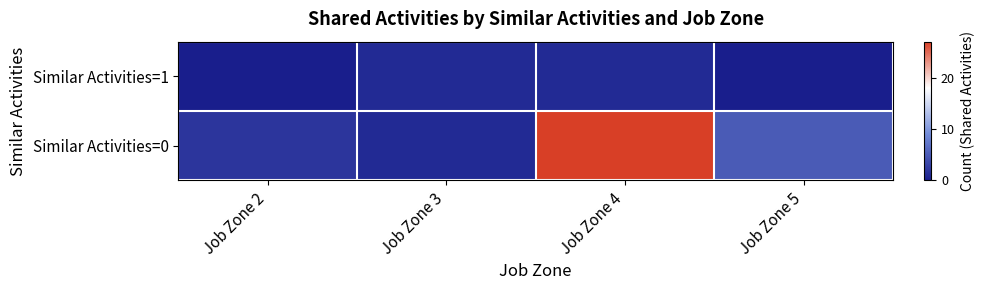

How many categories are shown in the chart?

4